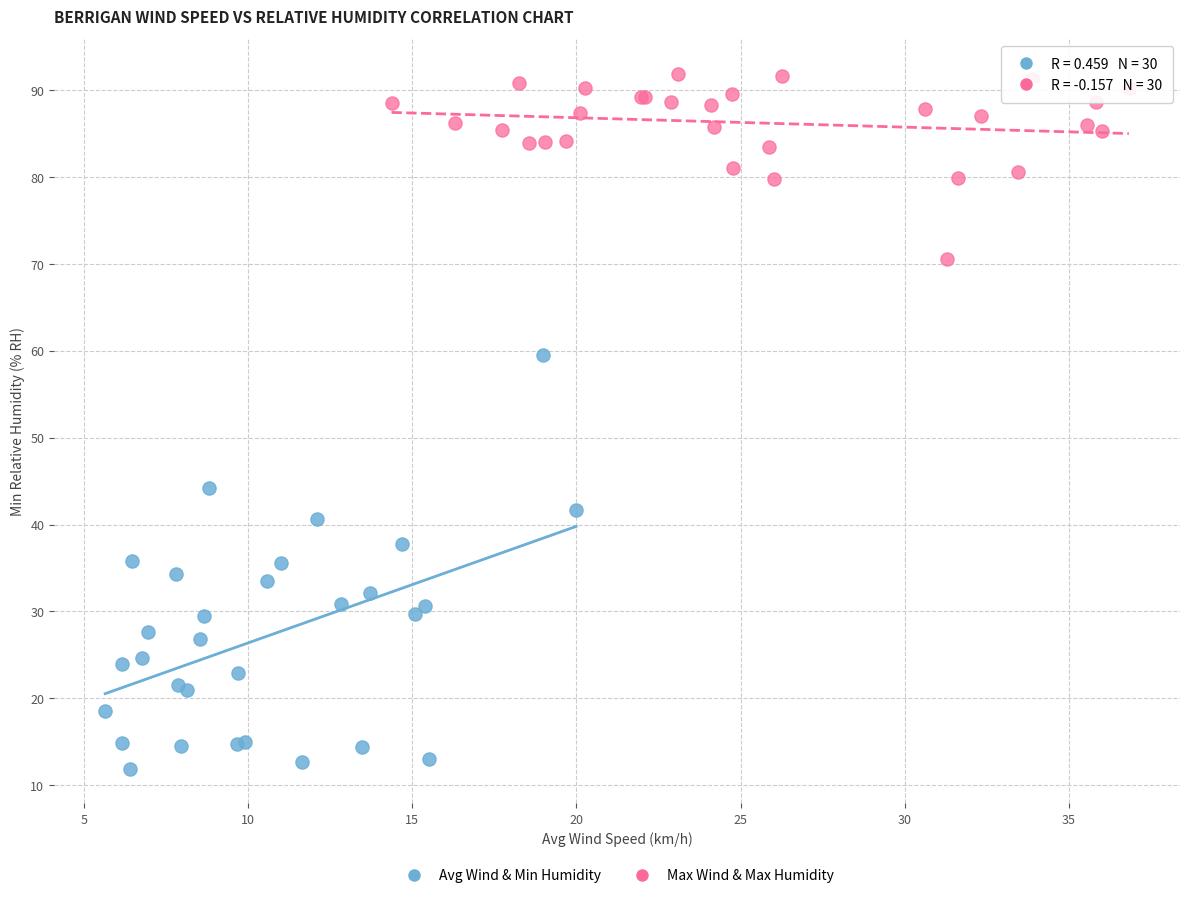

Which series reaches the maximum Y coordinate?

Max Wind & Max Humidity